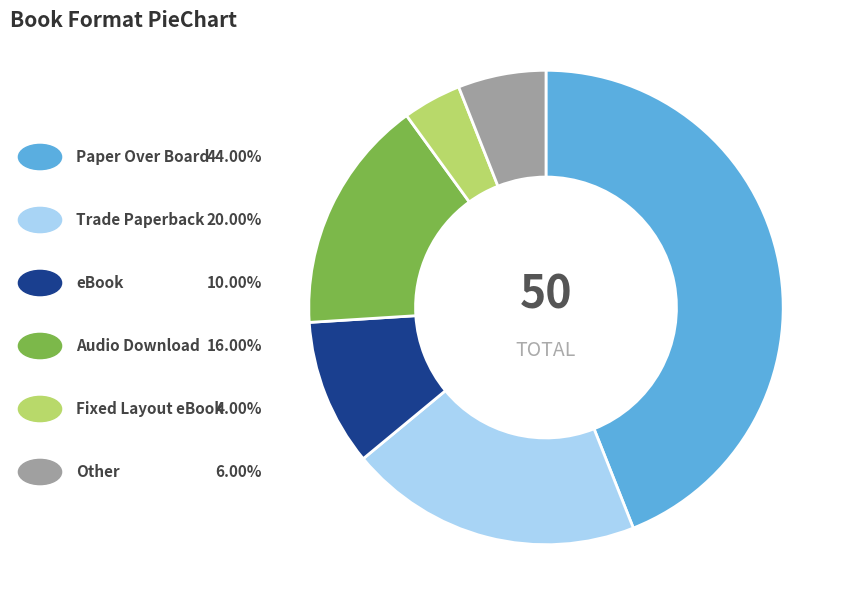

Is there any slice that represents more than half of the pie?

No